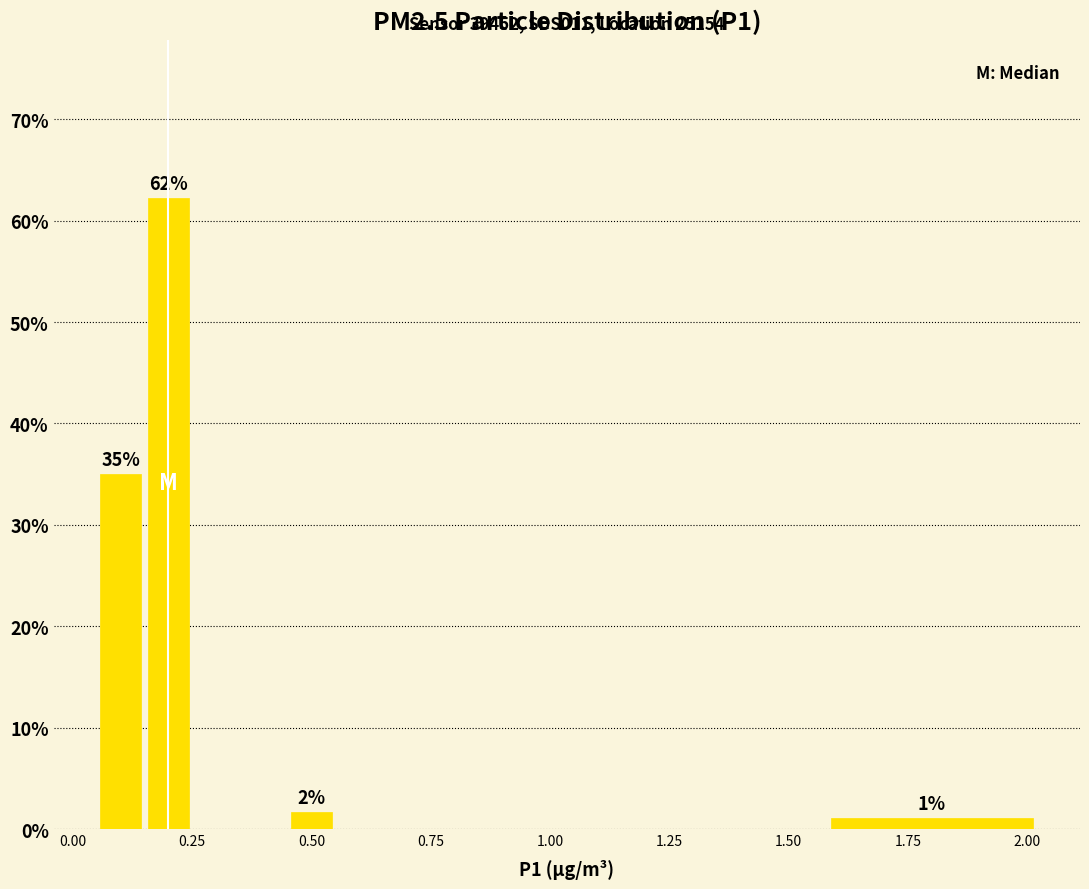

Around what value on the x-axis is the tallest bar? Give the approximate position of its centre, as read against the axis.

0.20